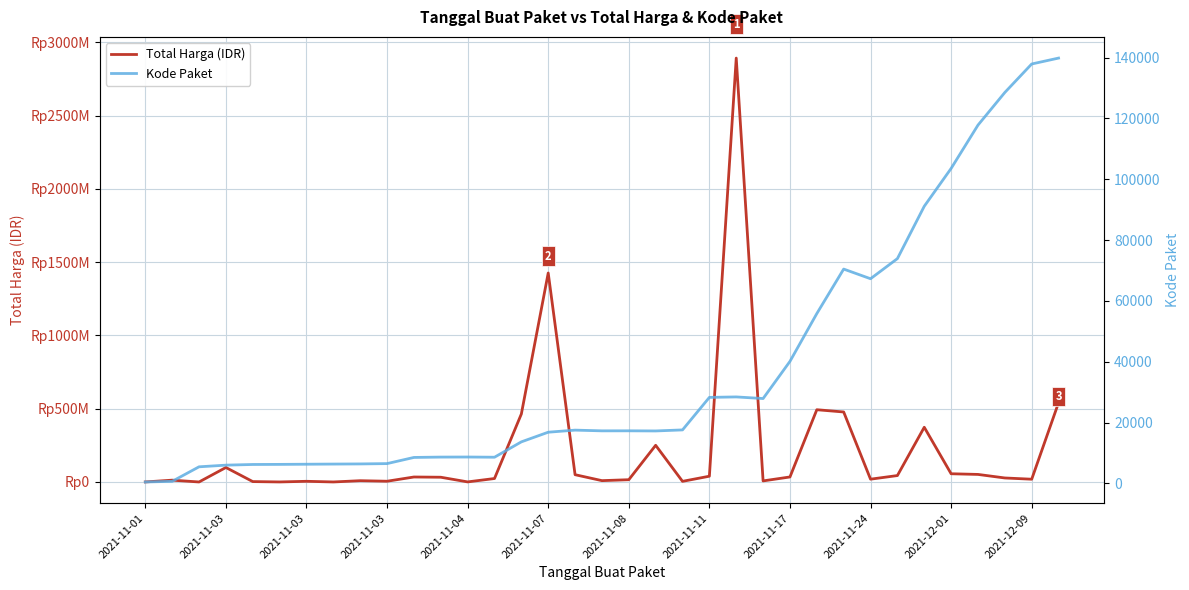

What is the maximum value shown in the chart?

2892122000